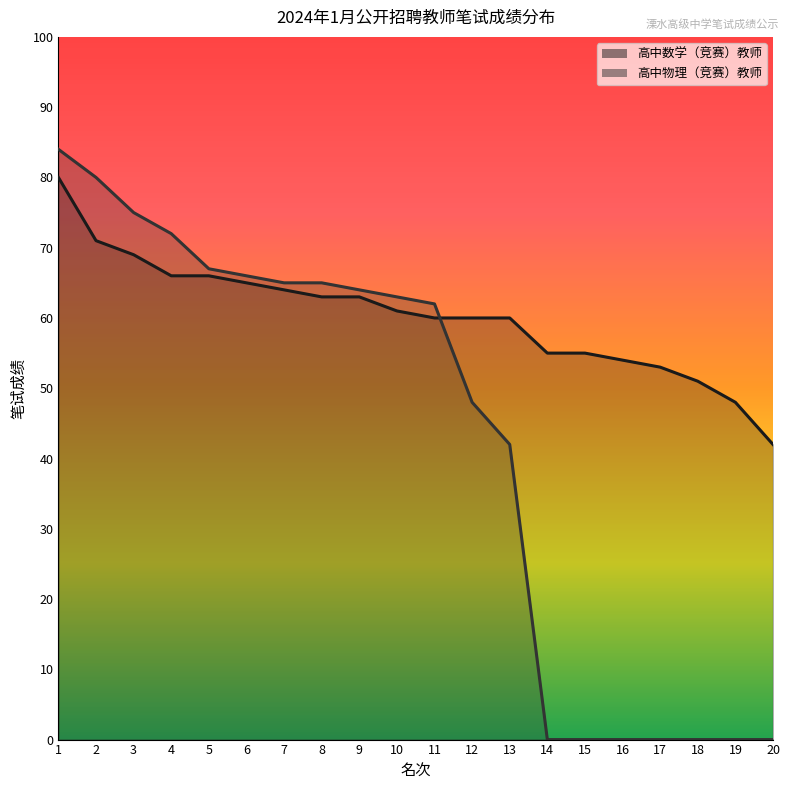

Read the 高中物理（竞赛）教师 value at 2, to the nearest 10.

80